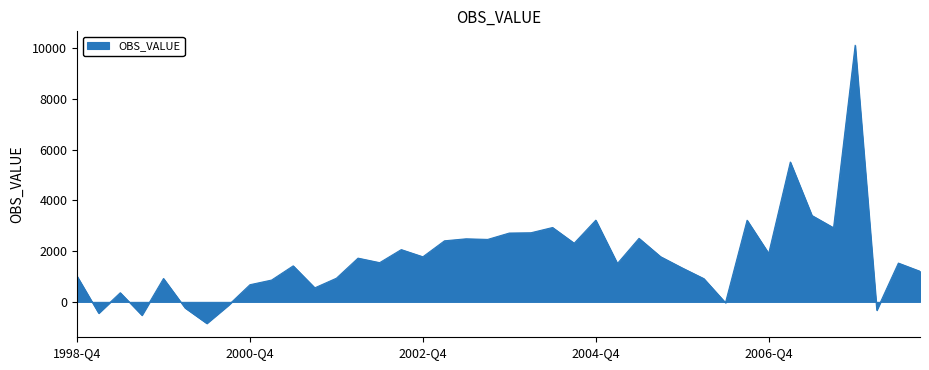

How many values are below 1545?

20